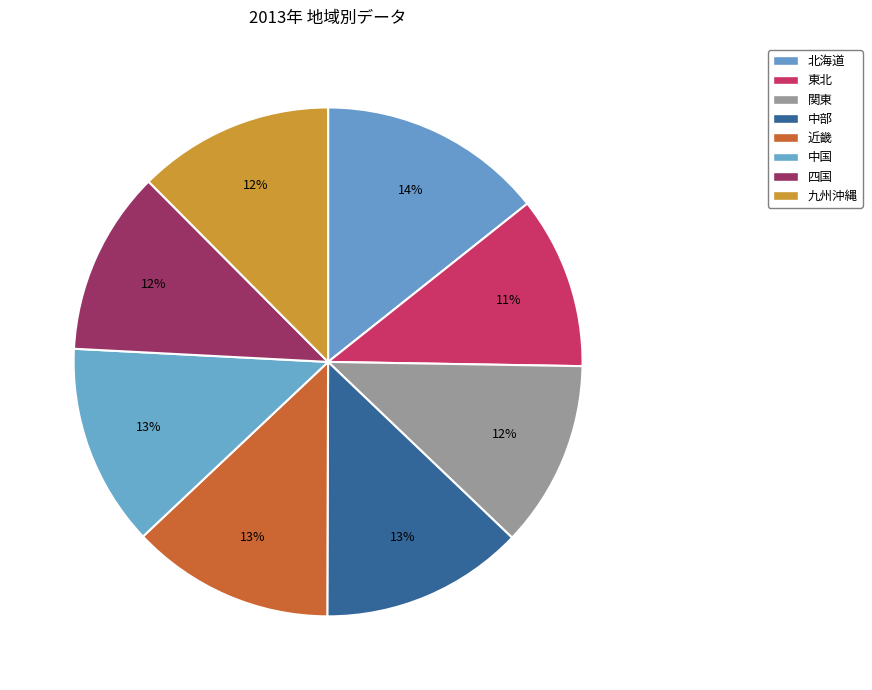

To the nearest percent, what is the difference between the 東北 and 中国 slice percentages?

2%